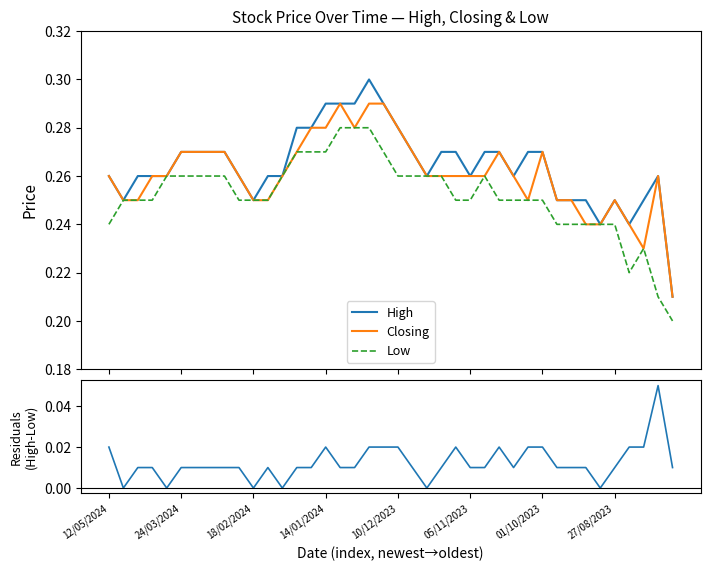

At how many categories does at least one series exceed 0?

40